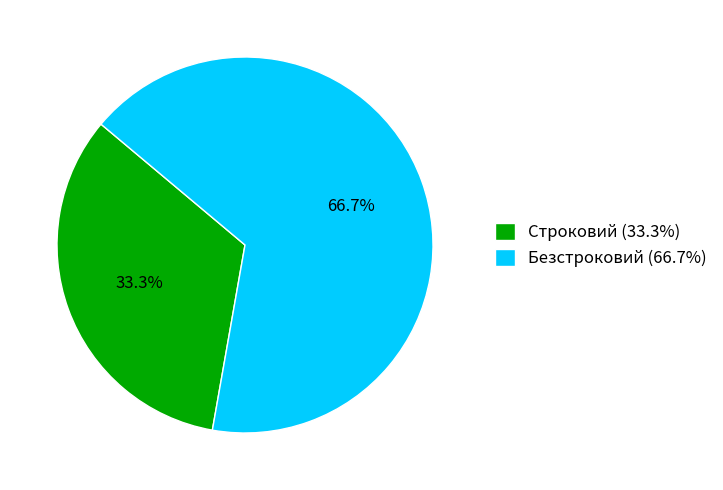

Approximately how many times larger is the value at Строковий (33.3%) compared to Безстроковий (66.7%)?

0.5